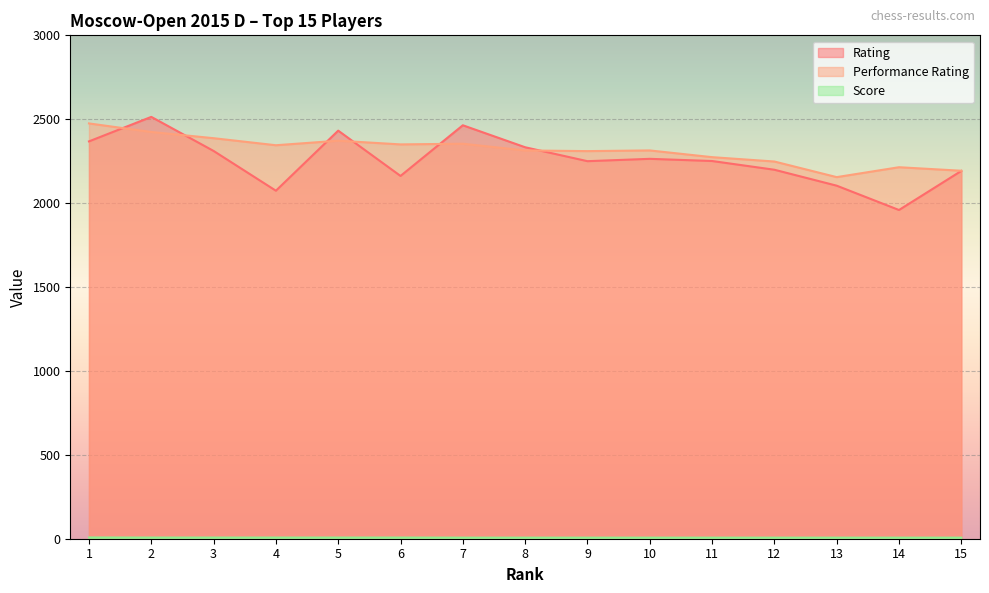

The Performance Rating series shows 1399.3 at 13. True or false?

False